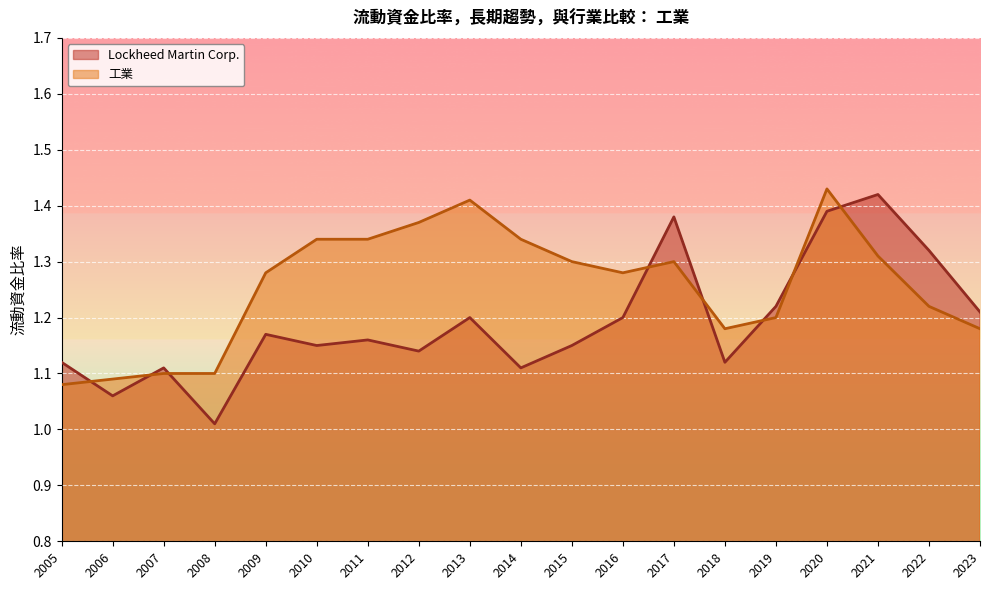

What is the difference between the maximum and minimum values in the Lockheed Martin Corp. series?

0.4